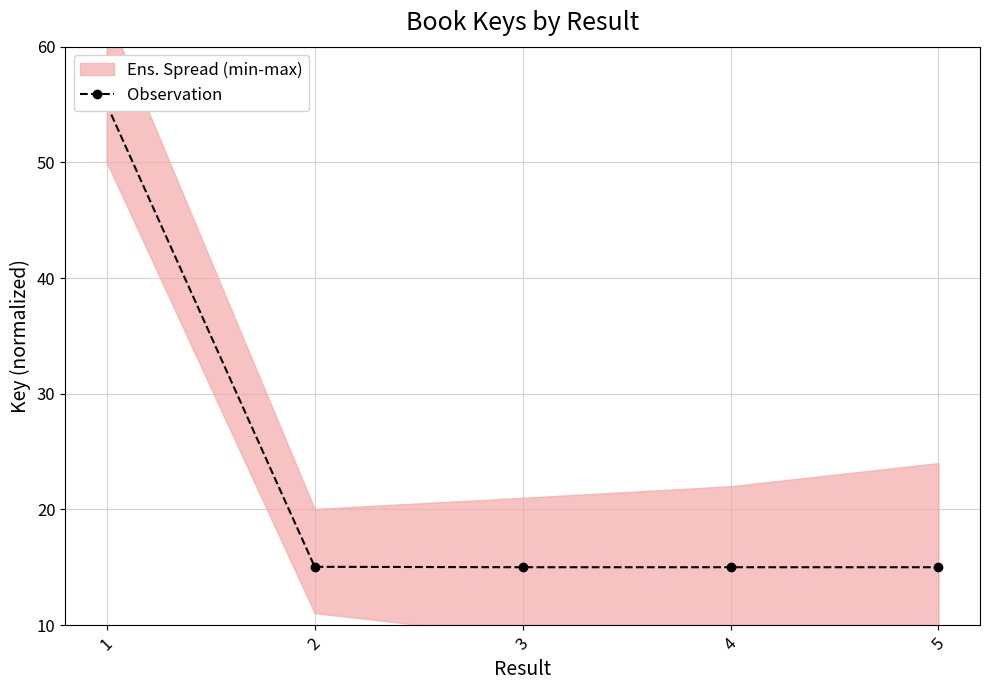

How many series are shown in this chart?

1